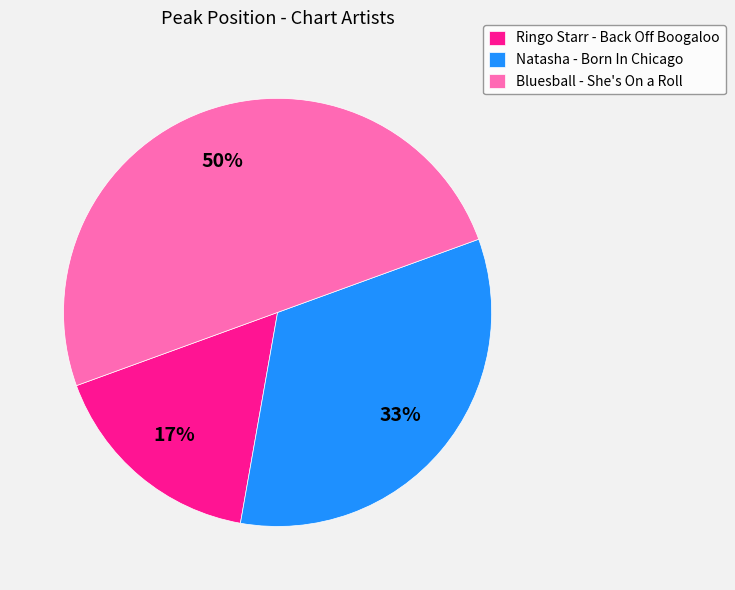

Which slice is the largest?

Bluesball - She's On a Roll